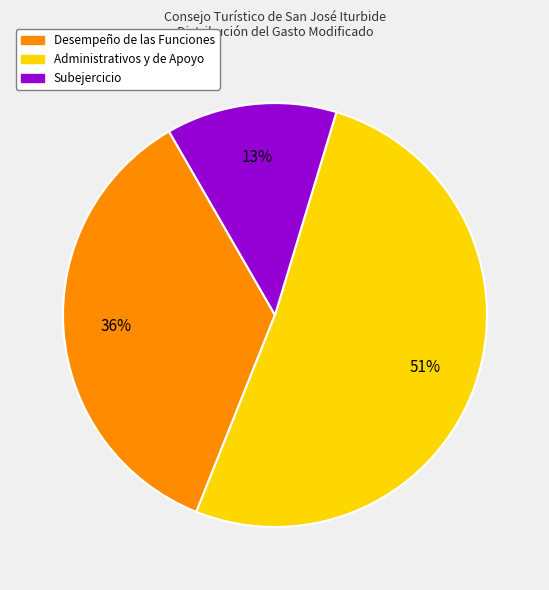

To the nearest percent, what is the average slice percentage?

33%